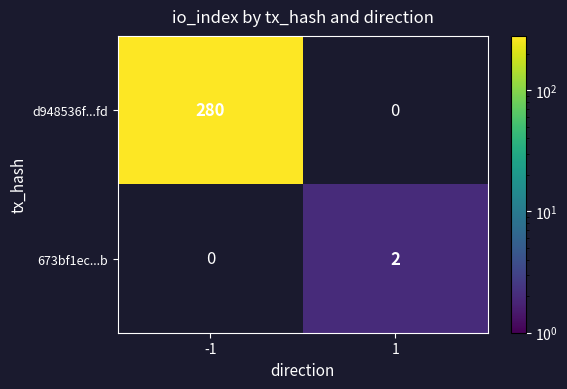

Is it true that d948536f...fd equals 280 at -1?

True